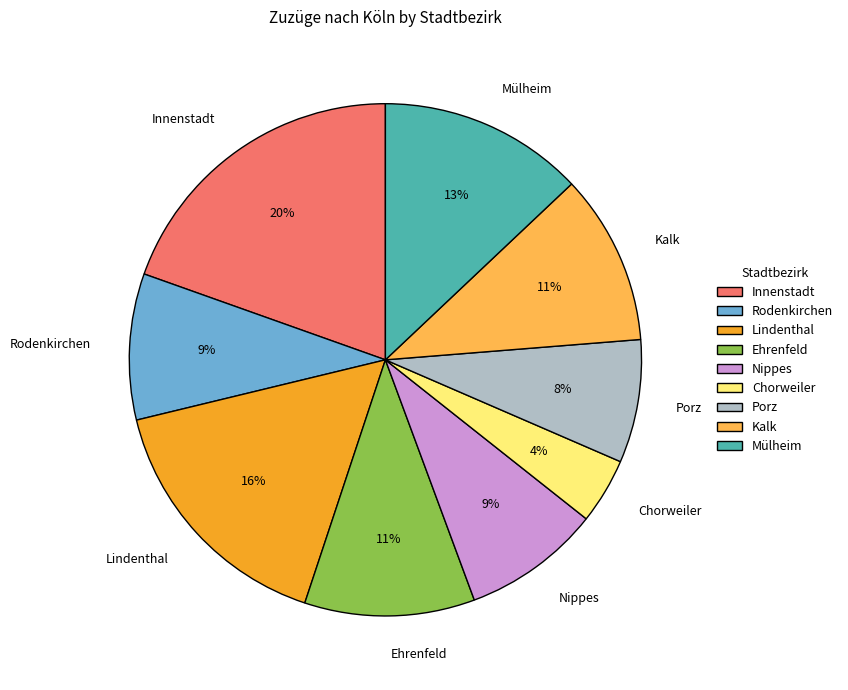

What is the largest slice in the pie chart?

Innenstadt